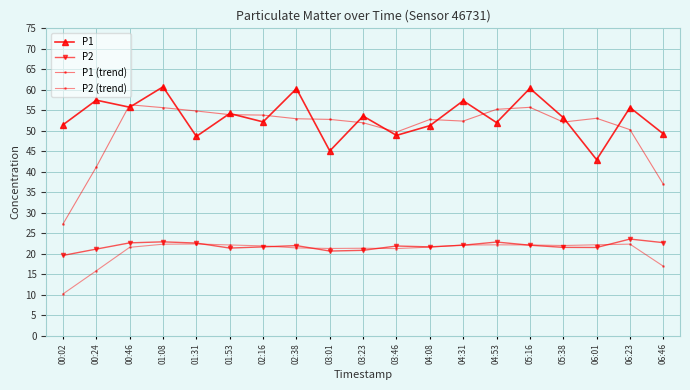

Which series changed the most between 03:23 and 04:08?

P1